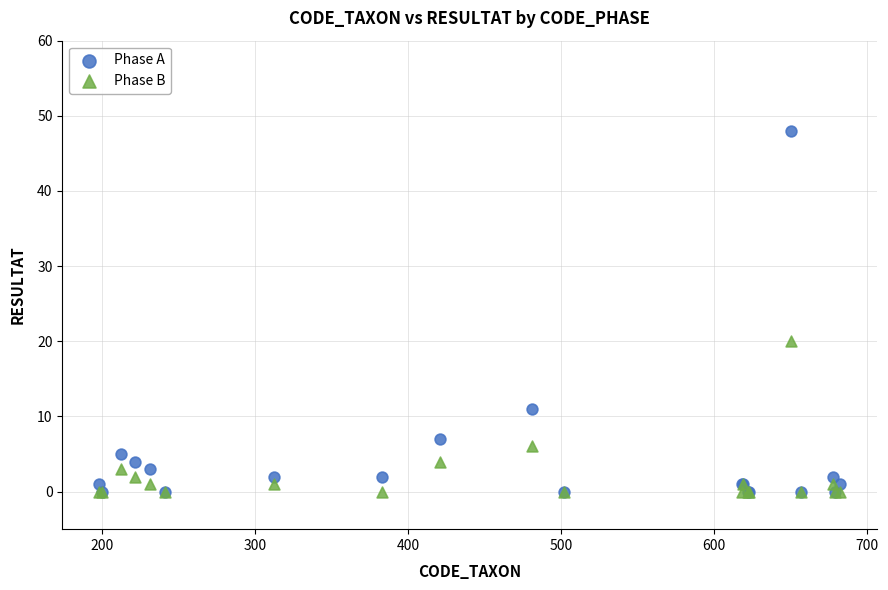

In the Phase A series, what Y value is closest to 24?

11